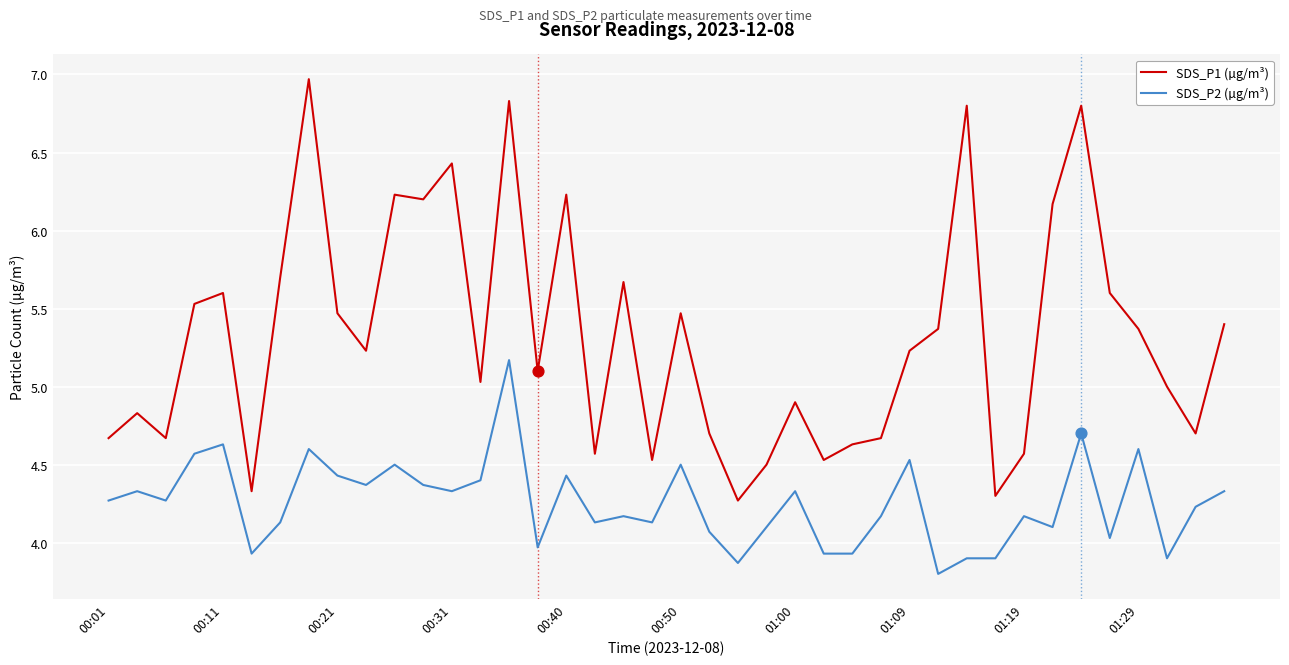

Which series has the widest spread of values?

SDS_P1 (µg/m³)